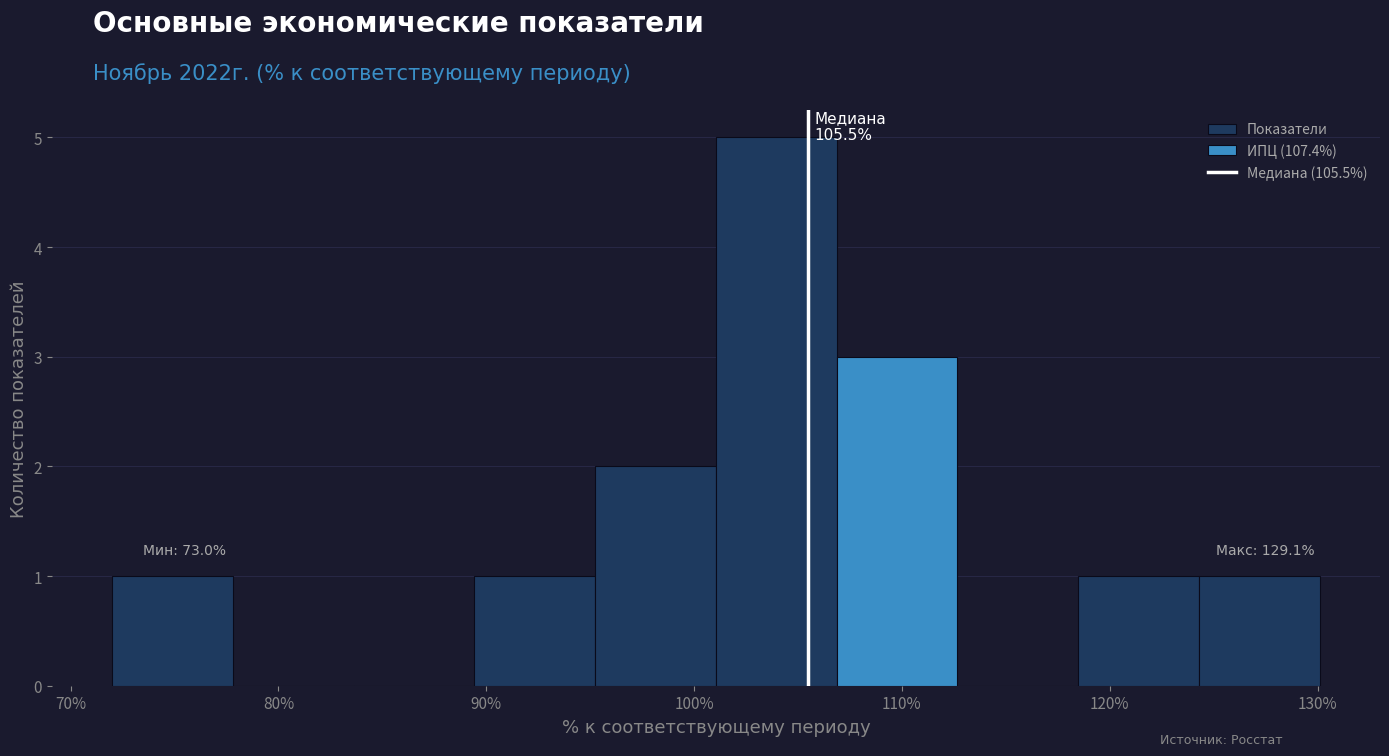

Which range on the x-axis has the tallest bar?

101 to 107